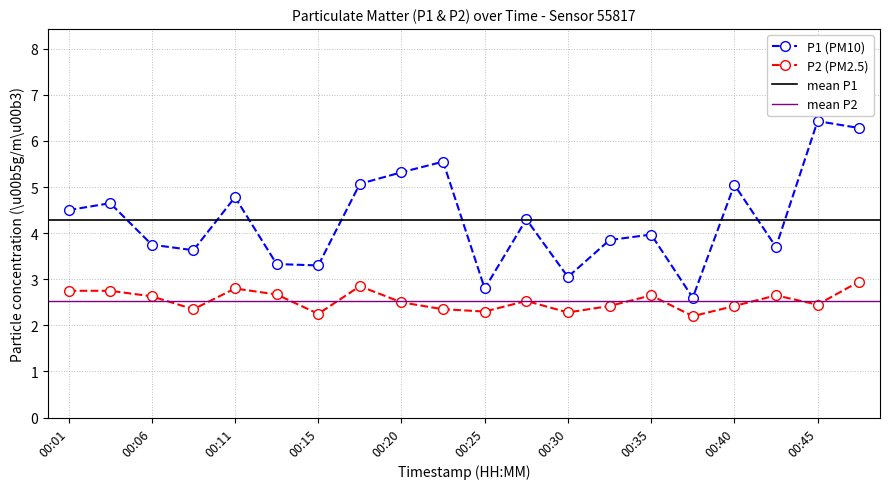

Where is the first local maximum for P2?

00:11